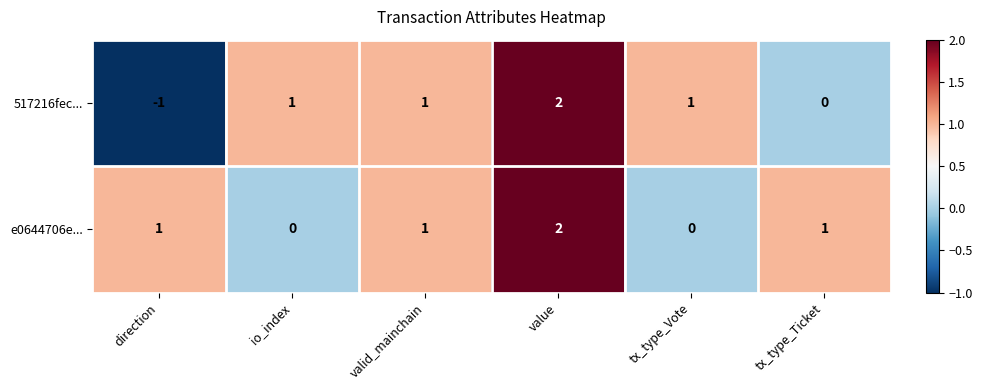

Between direction and tx_type_Ticket, which series saw the biggest shift?

517216fec...